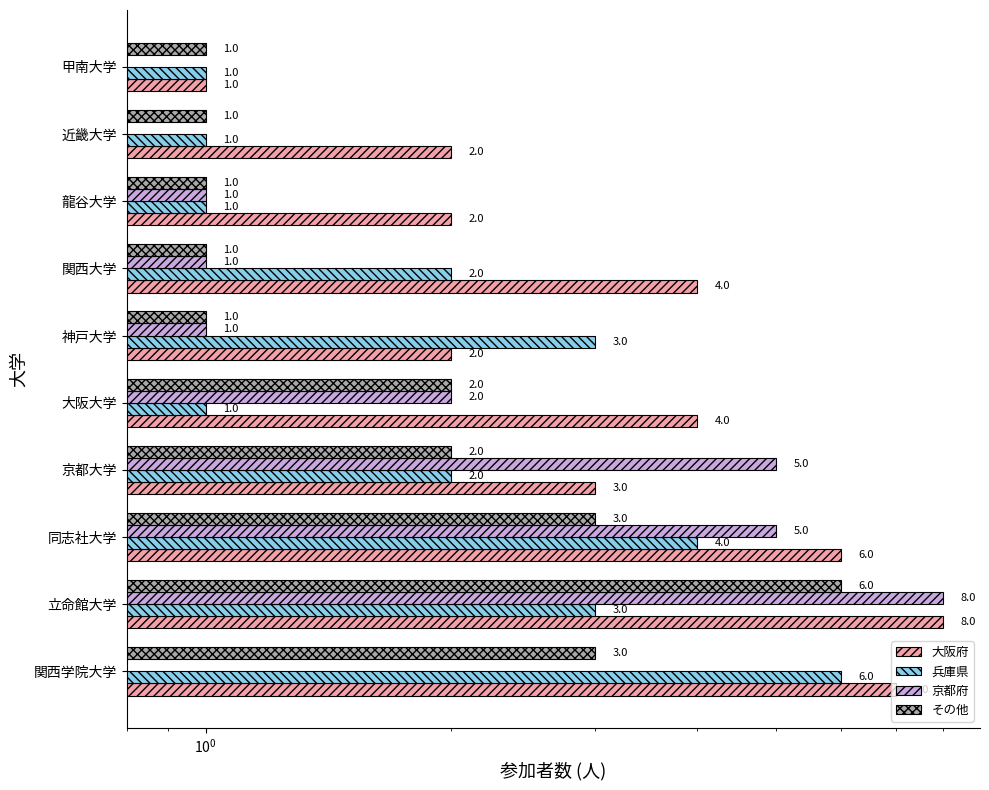

What is the spread (max minus min) of values at 関西大学?

3